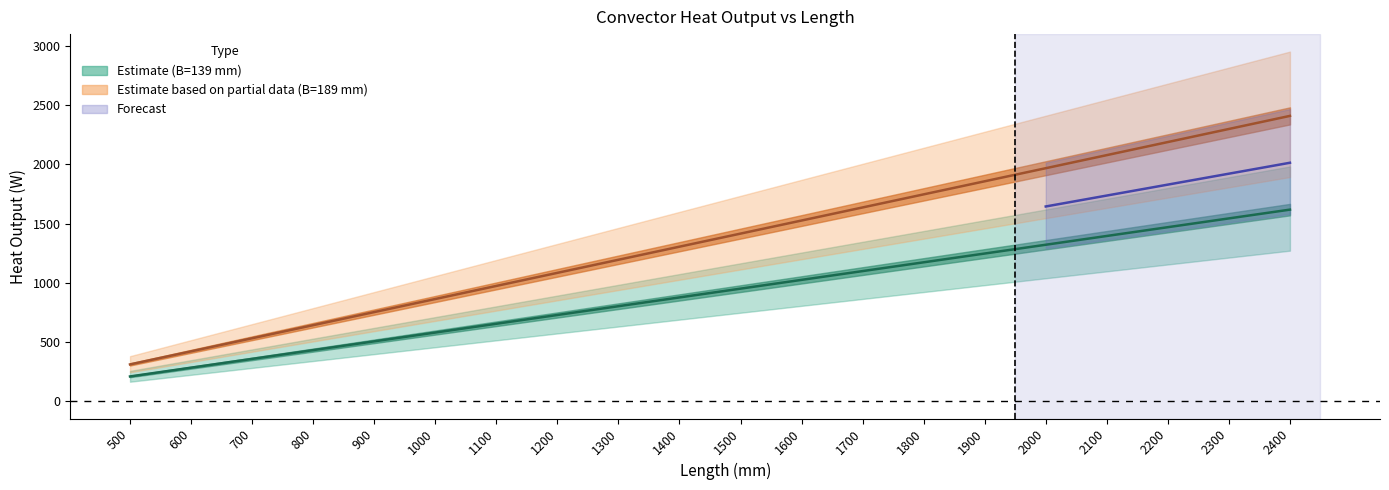

Which category has the highest value in the Qnu_dT50_B189 series?

2400